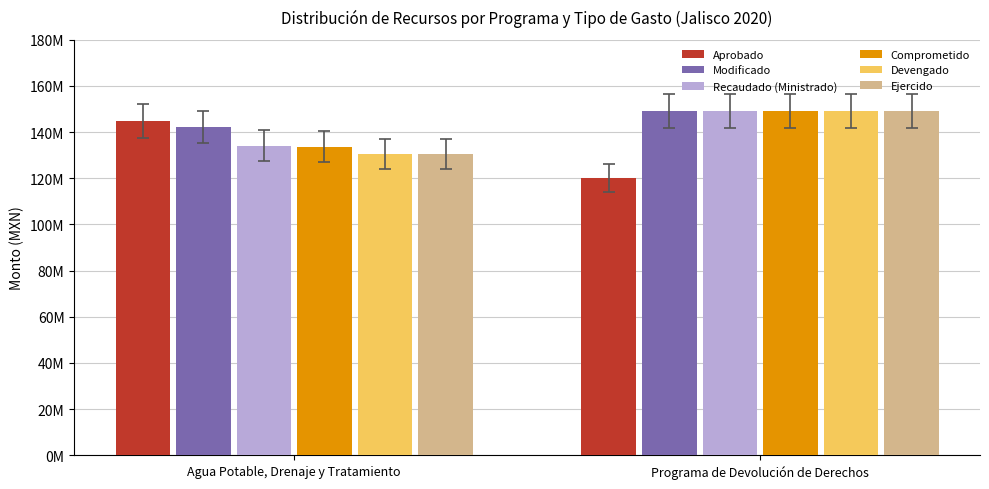

Does the chart contain stacked bars?

No